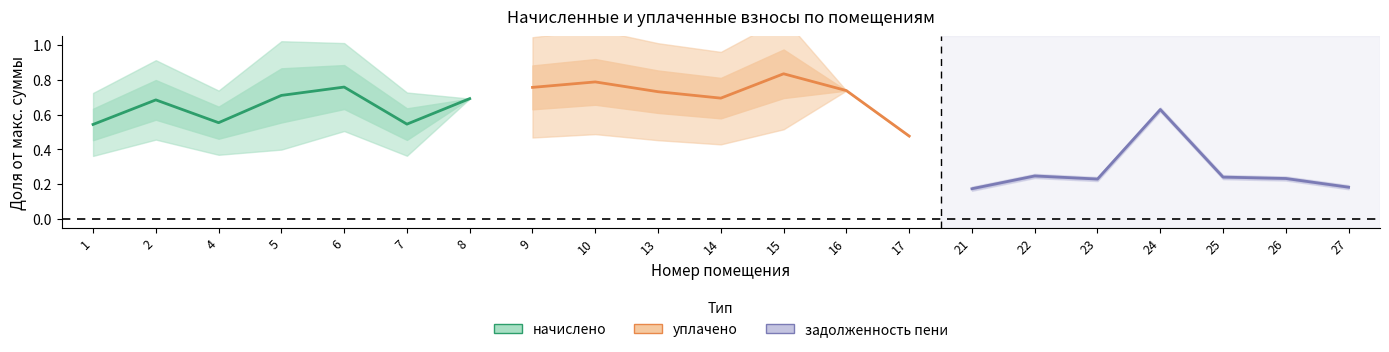

Is it true that уплачено (линия) equals 0.5 at 9?

False